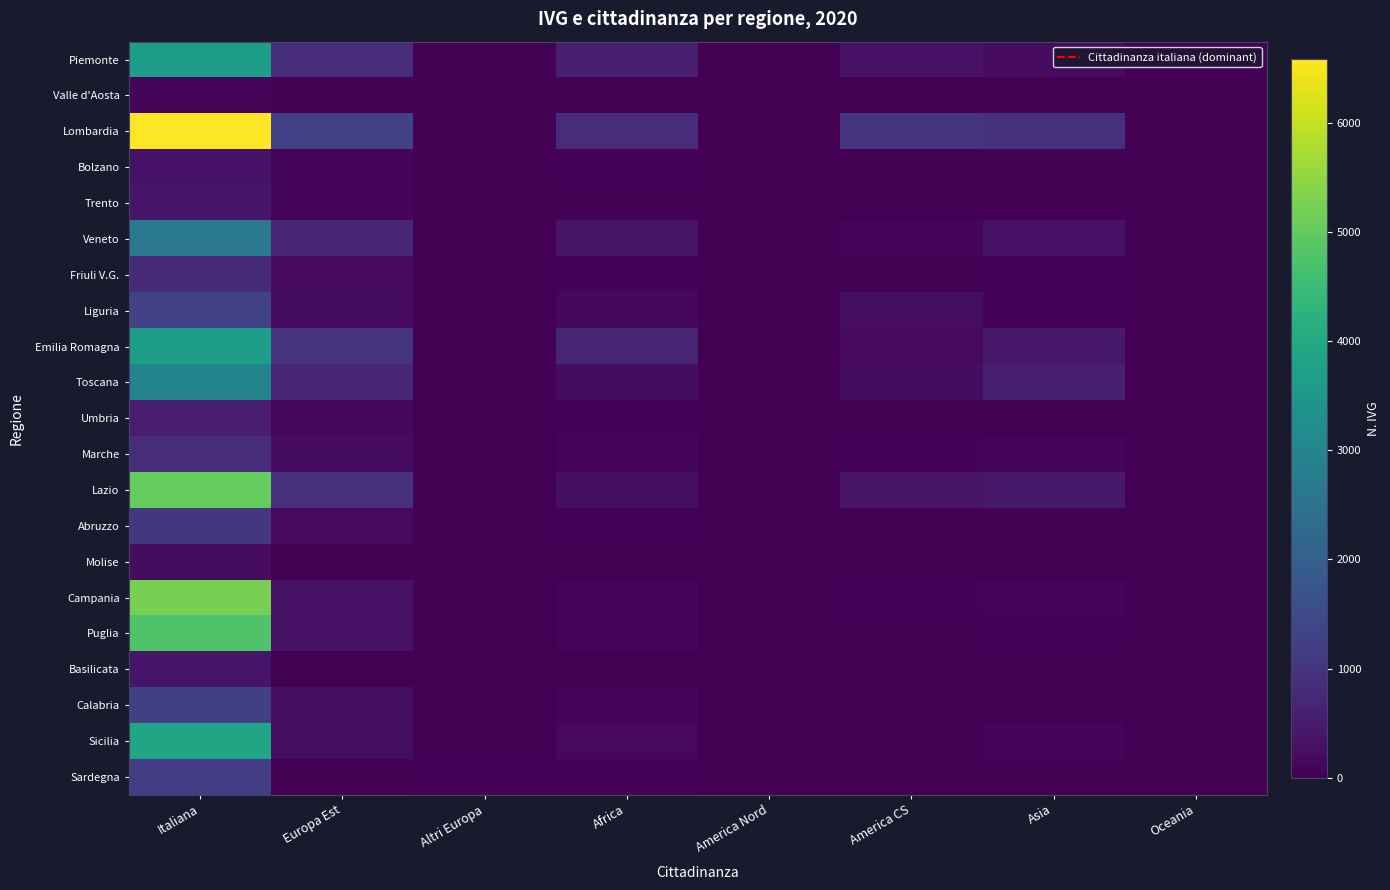

Between Italiana and America Nord, which series saw the biggest shift?

Lombardia